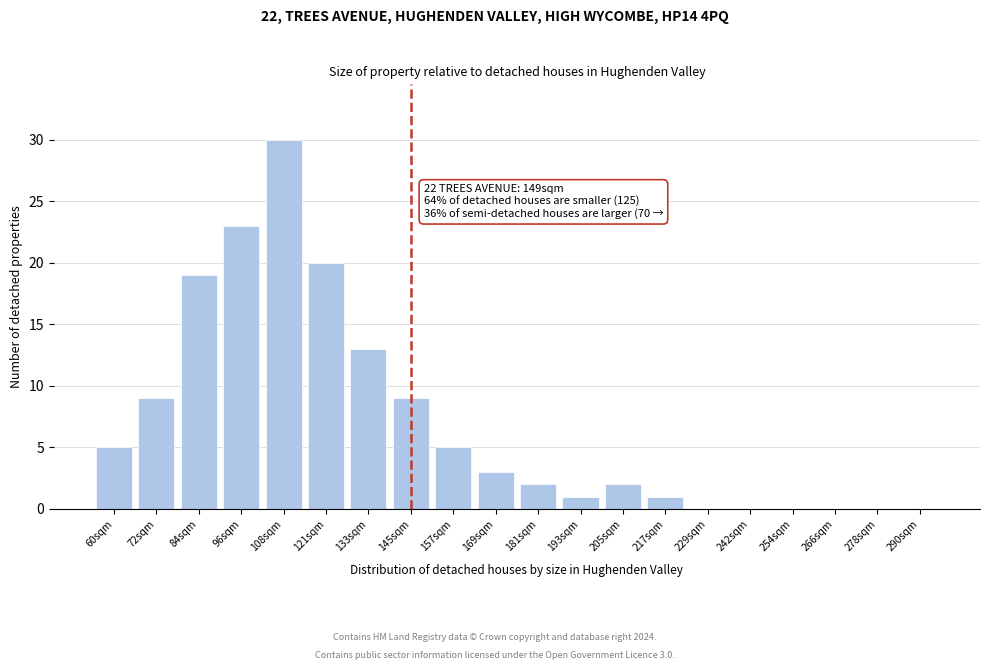

Reading left to right, transcribe all the data shown in this chart.

60sqm=5	72sqm=9	84sqm=19	96sqm=23	108sqm=30	121sqm=20	133sqm=13	145sqm=9	157sqm=5	169sqm=3	181sqm=2	193sqm=1	205sqm=2	217sqm=1	229sqm=0	242sqm=0	254sqm=0	266sqm=0	278sqm=0	290sqm=0